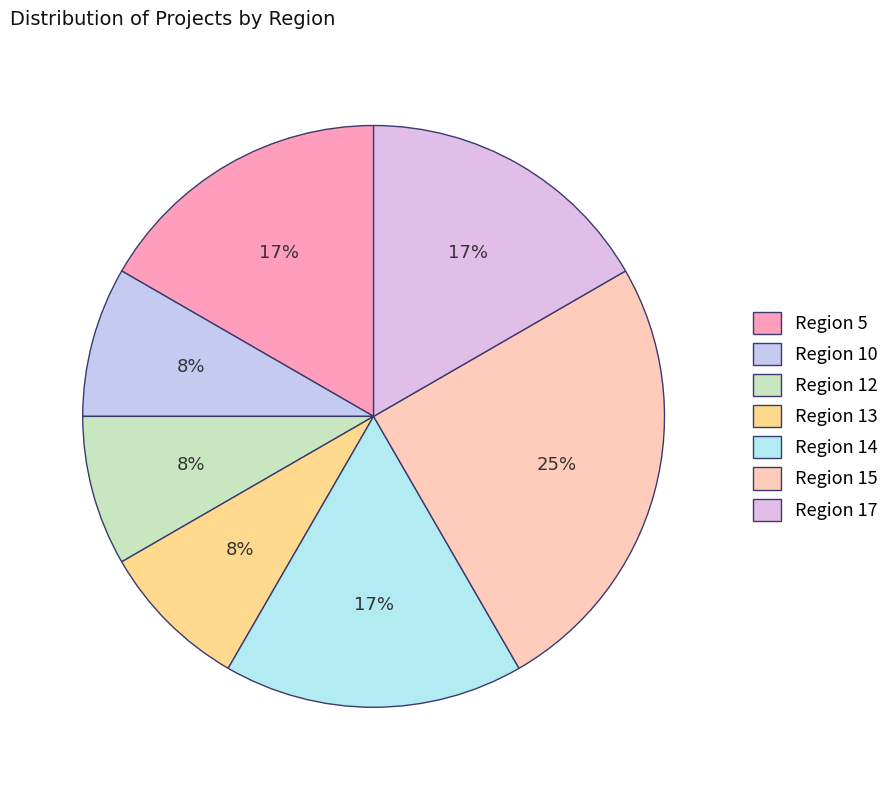

How many segments does this pie chart have?

7